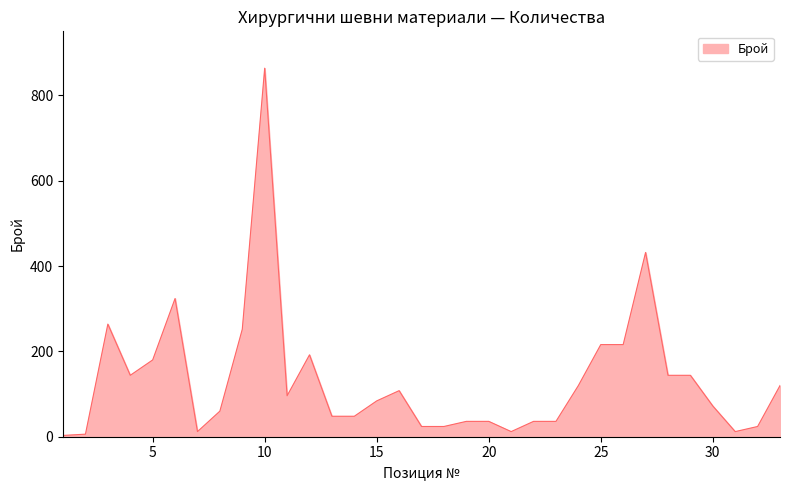

What is the maximum value shown in the chart?

864